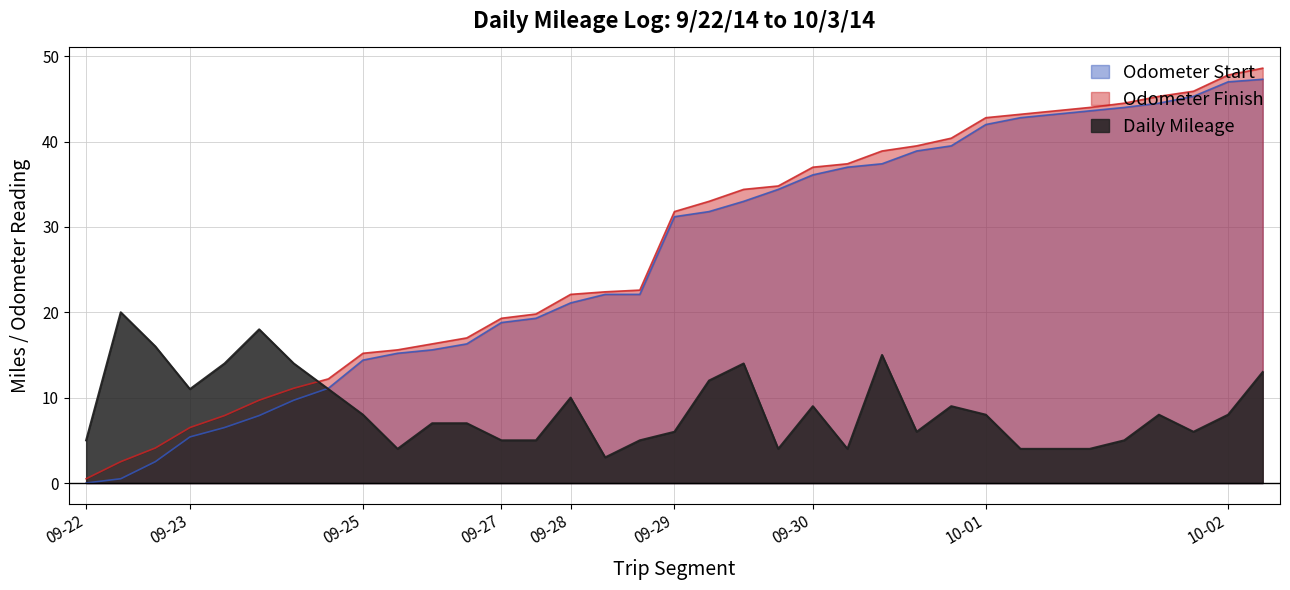

Where is Daily Mileage nearest to the value 11?

2014-09-23